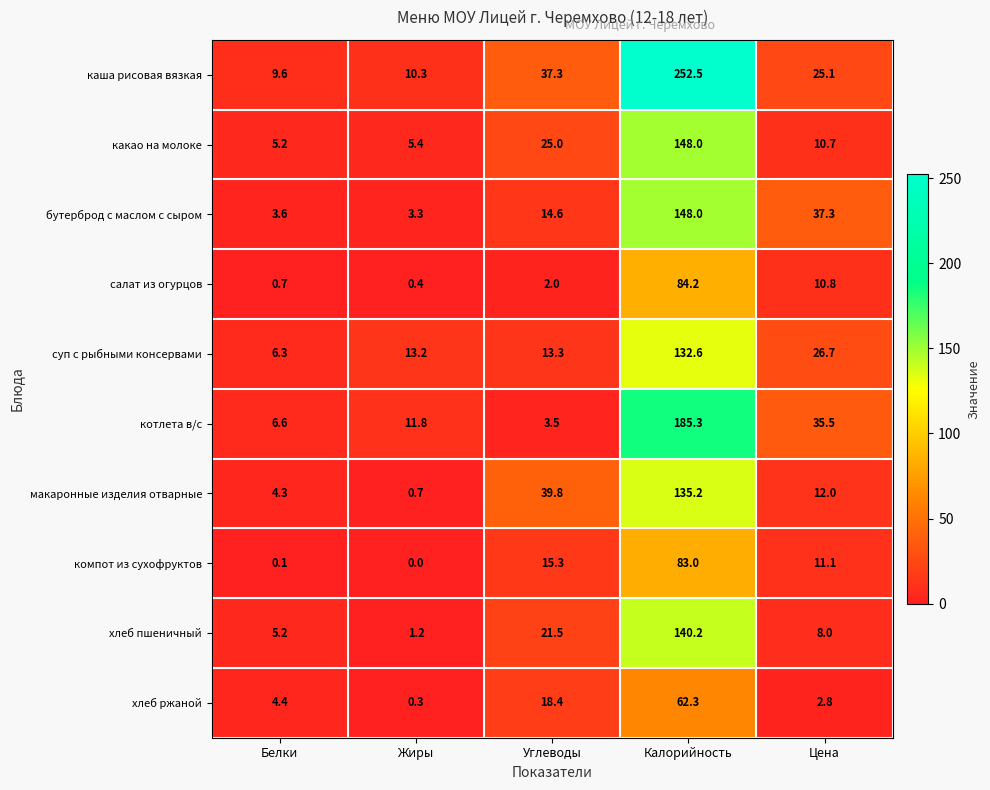

What is the approximate value of какао на молоке at Углеводы?

25.0